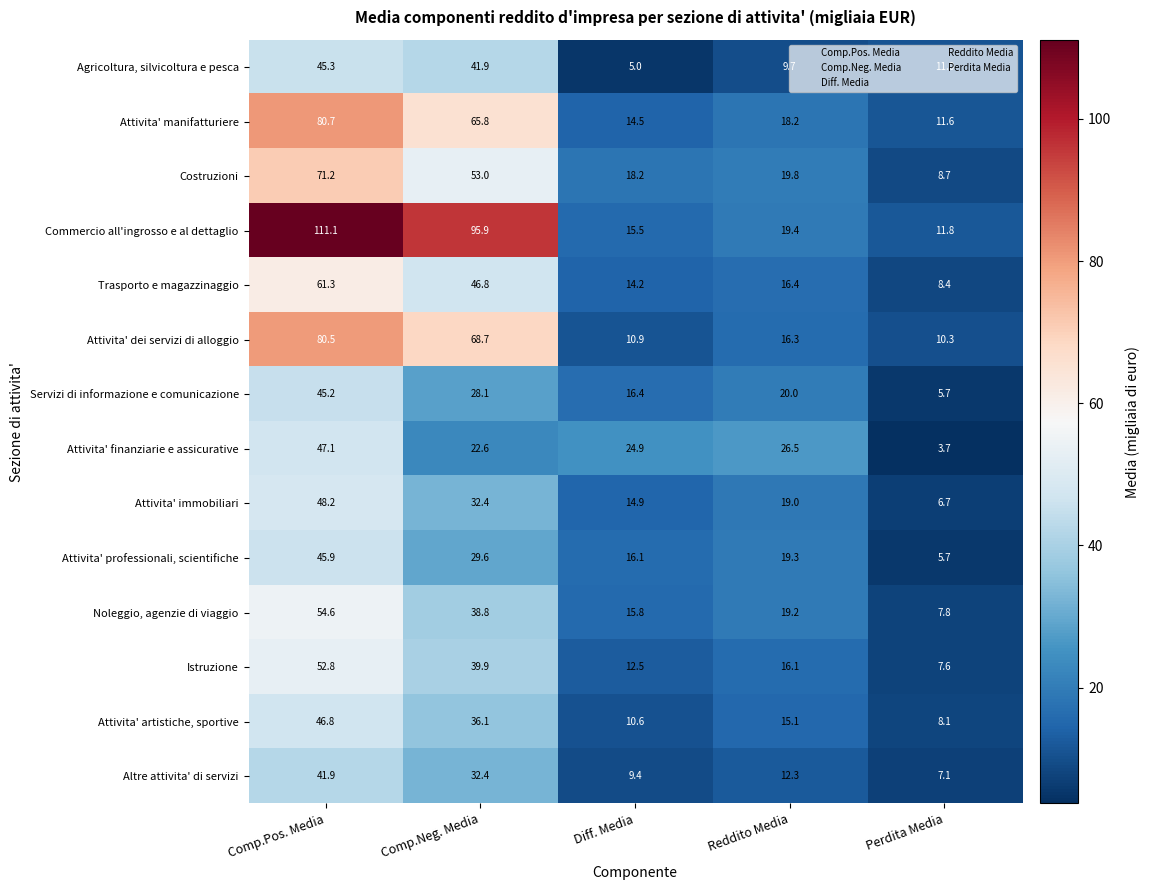

Where is Attivita' finanziarie e assicurative nearest to the value 25?

Diff. Media